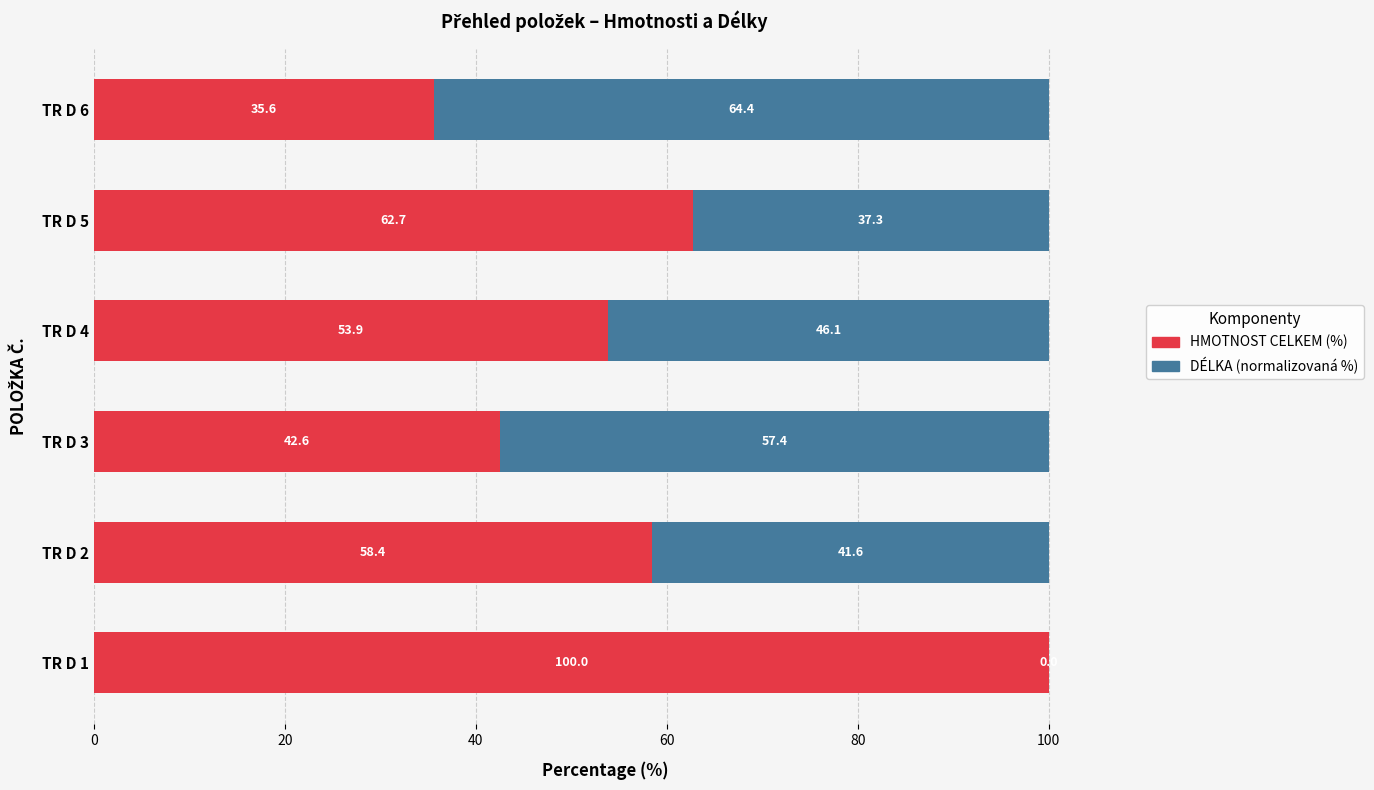

What is the total value across all series at TR D 4?

100.0